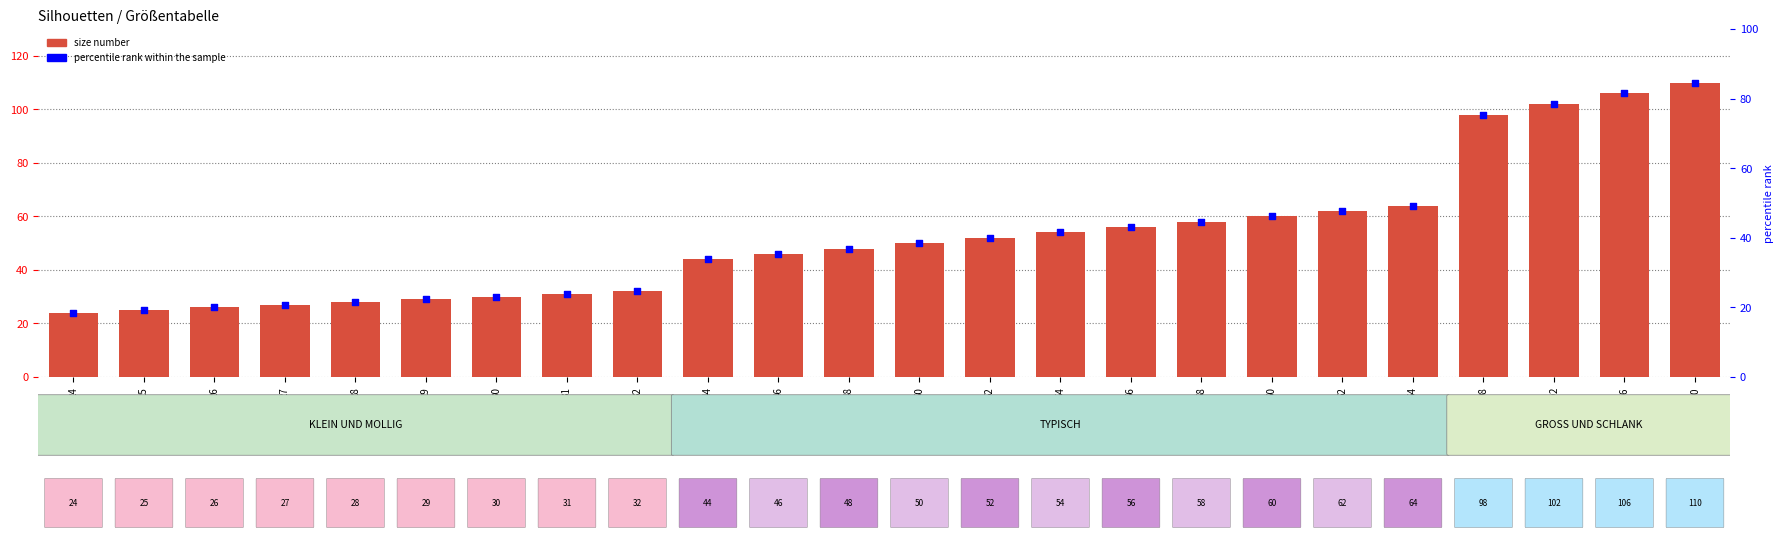

At how many categories does at least one series exceed 86?

4